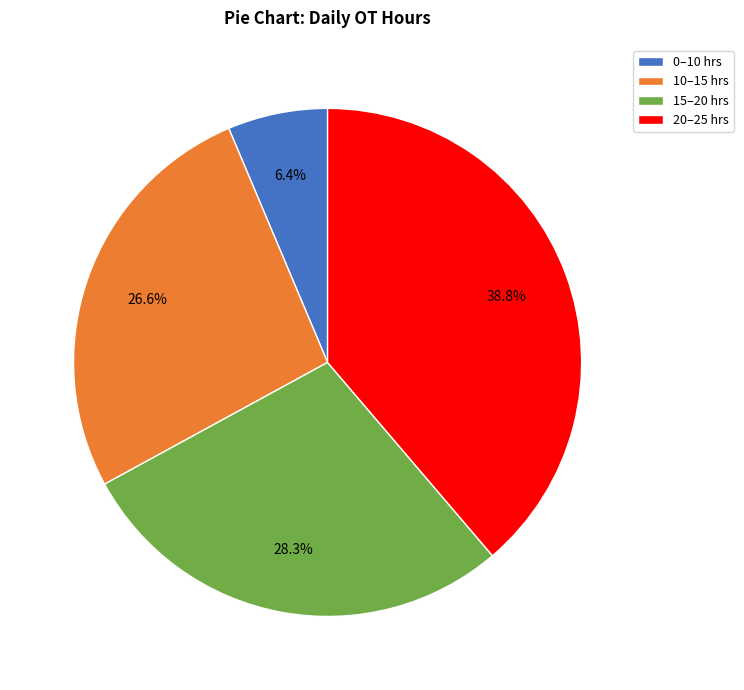

How many segments does this pie chart have?

4